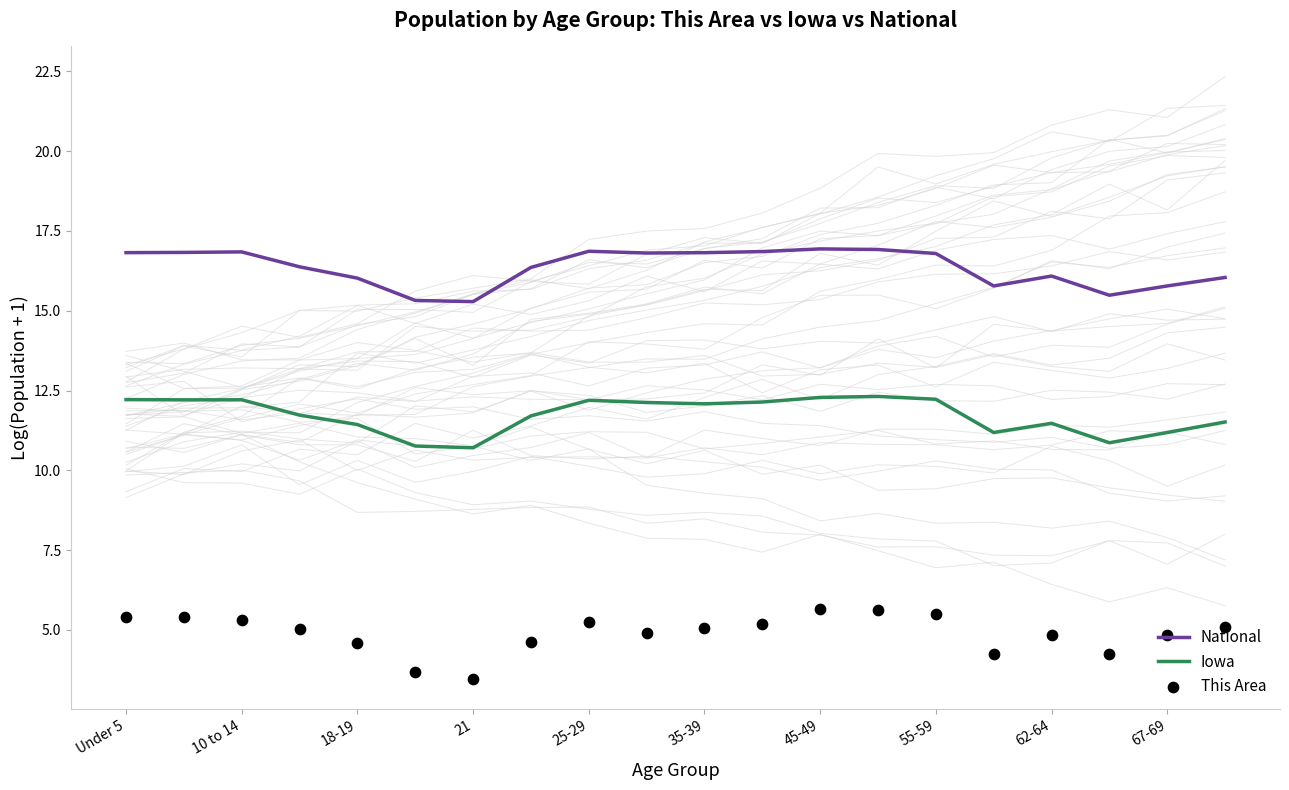

Which series has the largest total across all categories?

National